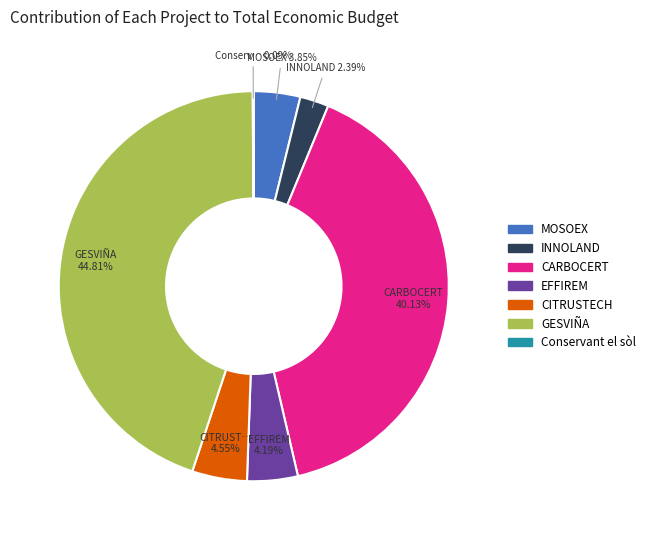

What is the ratio of the value at CITRUSTECH to the value at INNOLAND?

1.9